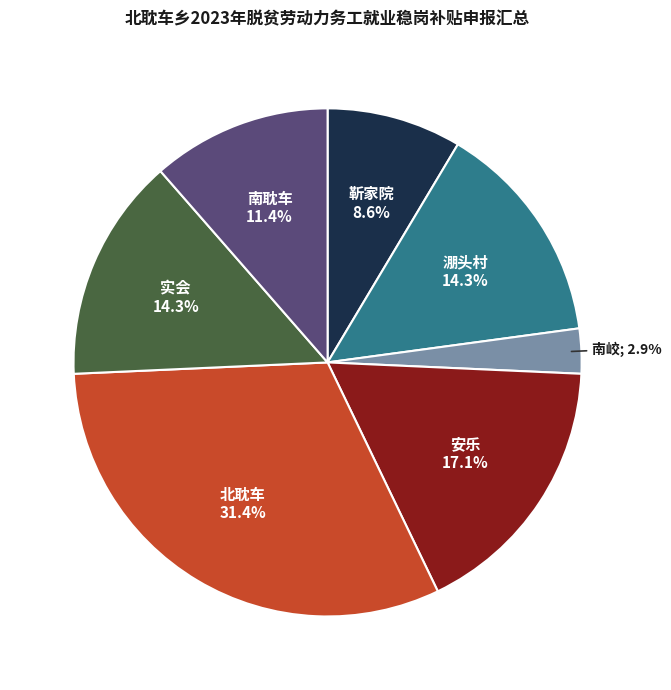

Is there any slice that represents more than half of the pie?

No